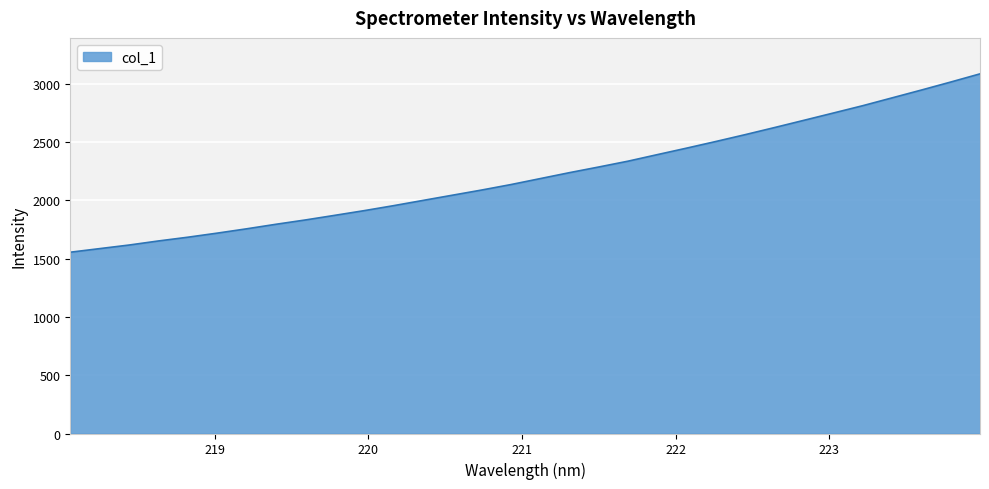

What is the difference between the maximum and minimum values?

1530.9